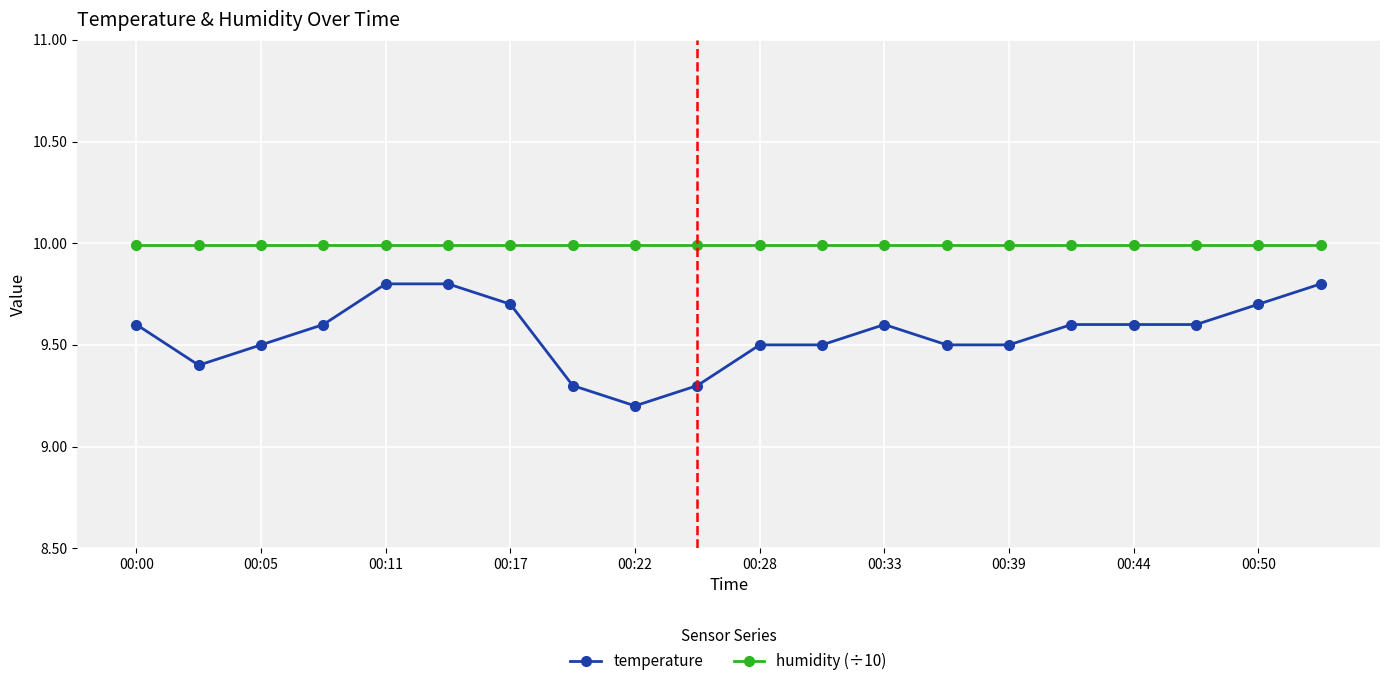

List the series in order of their overall mean, highest first.

humidity (÷10), temperature